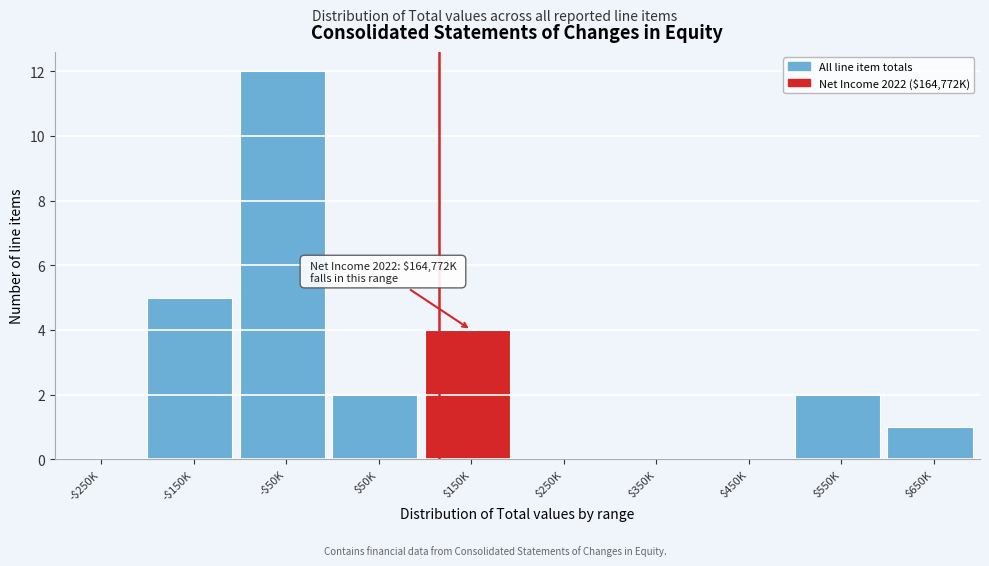

Is it true that the value at -$250K is 0?

True